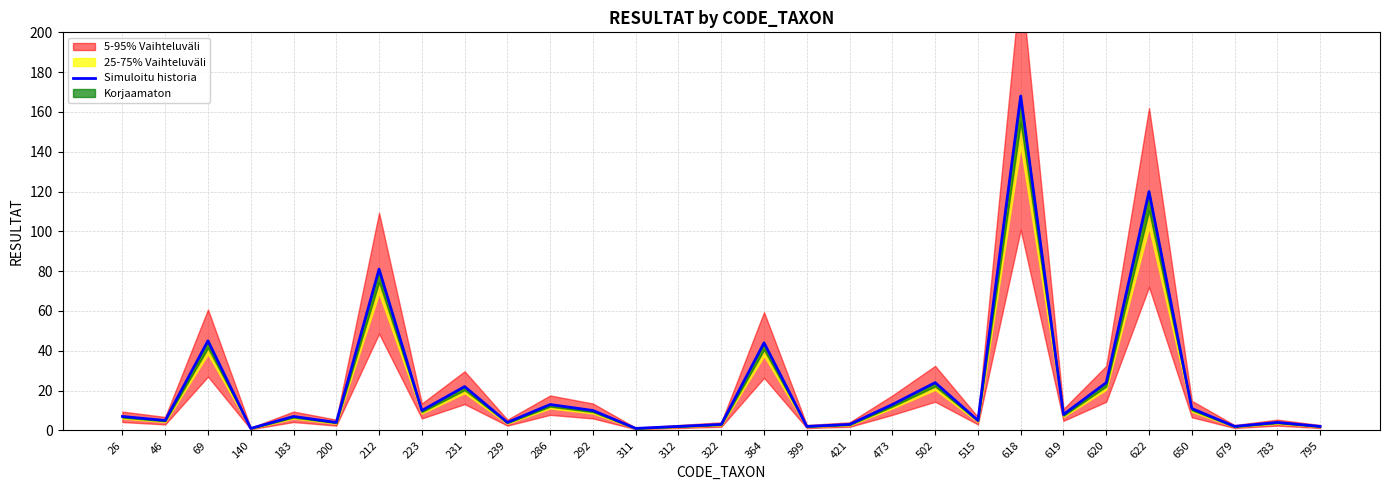

The chart shows a value of 6 at 239. True or false?

False